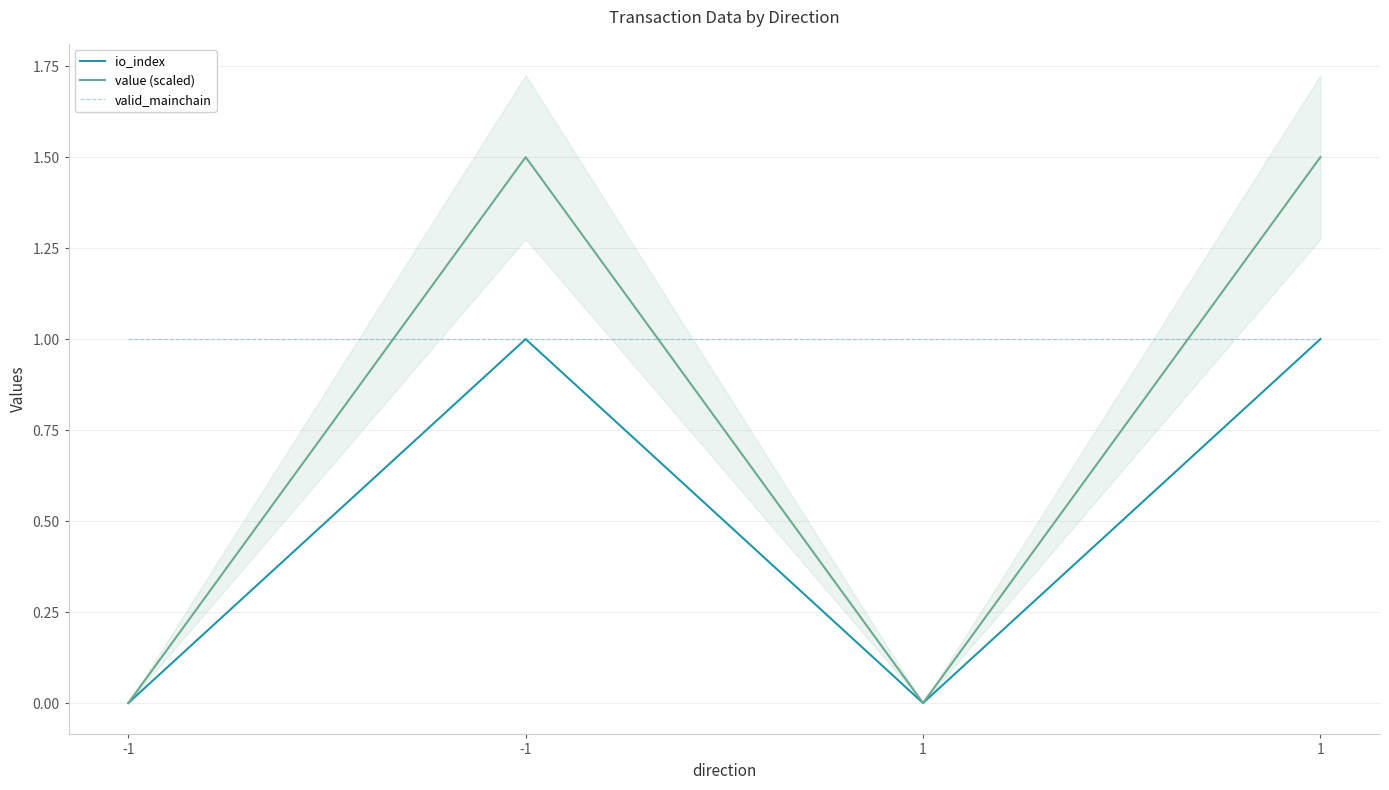

Which series has the largest total across all categories?

valid_mainchain